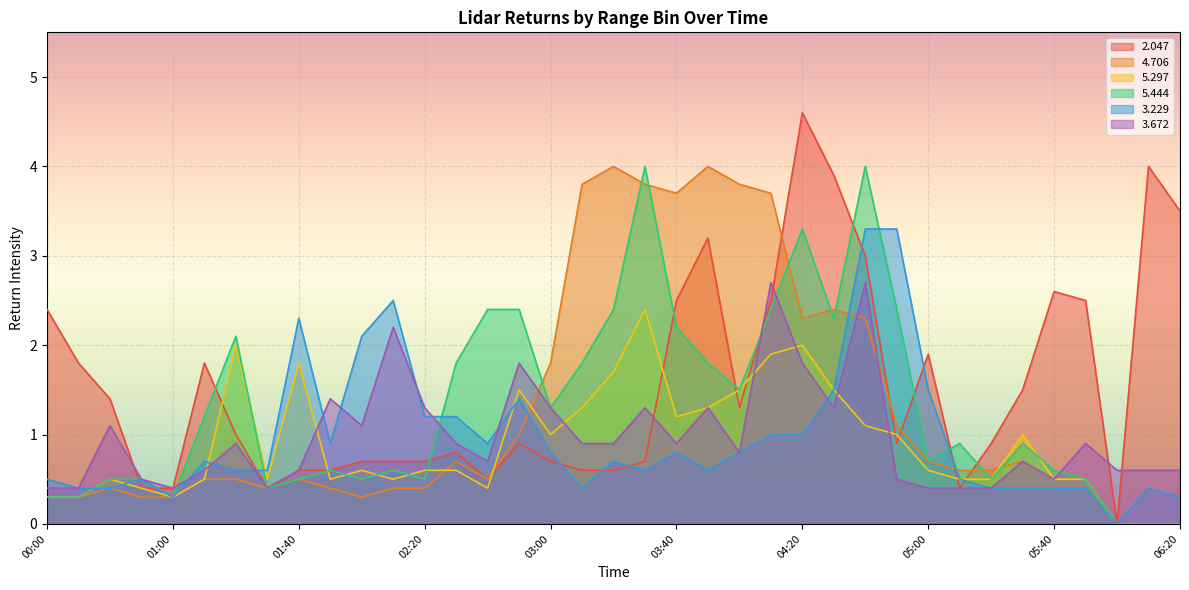

Reading left to right, list all the values displayed in this chart.

  2.047: 00:00=2.4	00:10=1.8	00:20=1.4	00:30=0.4	01:00=0.4	01:10=1.8	01:20=1.0	01:30=0.4	01:40=0.6	01:50=0.6	02:00=0.7	02:10=0.7	02:20=0.7	02:30=0.8	02:40=0.5	02:50=0.9	03:00=0.7	03:10=0.6	03:20=0.6	03:30=0.7	03:40=2.5	03:50=3.2	04:00=1.3	04:10=2.5	04:20=4.6	04:30=3.9	04:40=3.0	04:50=0.9	05:00=1.9	05:10=0.4	05:20=0.9	05:30=1.5	05:40=2.6	05:50=2.5	06:00=0.0	06:10=4.0	06:20=3.5
  4.706: 00:00=0.3	00:10=0.3	00:20=0.4	00:30=0.3	01:00=0.3	01:10=0.5	01:20=0.5	01:30=0.4	01:40=0.5	01:50=0.4	02:00=0.3	02:10=0.4	02:20=0.4	02:30=0.7	02:40=0.5	02:50=1.0	03:00=1.8	03:10=3.8	03:20=4.0	03:30=3.8	03:40=3.7	03:50=4.0	04:00=3.8	04:10=3.7	04:20=2.3	04:30=2.4	04:40=2.3	04:50=1.1	05:00=0.7	05:10=0.6	05:20=0.6	05:30=0.7	05:40=0.5	05:50=0.5	06:00=0.0	06:10=0.0	06:20=0.0
  5.297: 00:00=0.3	00:10=0.3	00:20=0.5	00:30=0.4	01:00=0.3	01:10=0.5	01:20=2.0	01:30=0.5	01:40=1.8	01:50=0.5	02:00=0.6	02:10=0.5	02:20=0.6	02:30=0.6	02:40=0.4	02:50=1.5	03:00=1.0	03:10=1.3	03:20=1.7	03:30=2.4	03:40=1.2	03:50=1.3	04:00=1.5	04:10=1.9	04:20=2.0	04:30=1.5	04:40=1.1	04:50=1.0	05:00=0.6	05:10=0.5	05:20=0.5	05:30=1.0	05:40=0.5	05:50=0.5	06:00=0.0	06:10=0.0	06:20=0.0
  5.444: 00:00=0.3	00:10=0.3	00:20=0.5	00:30=0.5	01:00=0.3	01:10=1.2	01:20=2.1	01:30=0.4	01:40=0.5	01:50=0.6	02:00=0.5	02:10=0.6	02:20=0.5	02:30=1.8	02:40=2.4	02:50=2.4	03:00=1.3	03:10=1.8	03:20=2.4	03:30=4.0	03:40=2.2	03:50=1.8	04:00=1.5	04:10=2.4	04:20=3.3	04:30=2.3	04:40=4.0	04:50=2.4	05:00=0.7	05:10=0.9	05:20=0.5	05:30=0.9	05:40=0.6	05:50=0.5	06:00=0.0	06:10=0.0	06:20=0.0
  3.229: 00:00=0.5	00:10=0.4	00:20=0.4	00:30=0.5	01:00=0.3	01:10=0.7	01:20=0.6	01:30=0.6	01:40=2.3	01:50=0.9	02:00=2.1	02:10=2.5	02:20=1.2	02:30=1.2	02:40=0.9	02:50=1.4	03:00=0.8	03:10=0.4	03:20=0.7	03:30=0.6	03:40=0.8	03:50=0.6	04:00=0.8	04:10=1.0	04:20=1.0	04:30=1.5	04:40=3.3	04:50=3.3	05:00=1.5	05:10=0.5	05:20=0.4	05:30=0.4	05:40=0.4	05:50=0.4	06:00=0.0	06:10=0.4	06:20=0.3
  3.672: 00:00=0.4	00:10=0.4	00:20=1.1	00:30=0.5	01:00=0.4	01:10=0.6	01:20=0.9	01:30=0.4	01:40=0.6	01:50=1.4	02:00=1.1	02:10=2.2	02:20=1.3	02:30=0.9	02:40=0.7	02:50=1.8	03:00=1.3	03:10=0.9	03:20=0.9	03:30=1.3	03:40=0.9	03:50=1.3	04:00=0.8	04:10=2.7	04:20=1.8	04:30=1.3	04:40=2.7	04:50=0.5	05:00=0.4	05:10=0.4	05:20=0.4	05:30=0.7	05:40=0.5	05:50=0.9	06:00=0.6	06:10=0.6	06:20=0.6